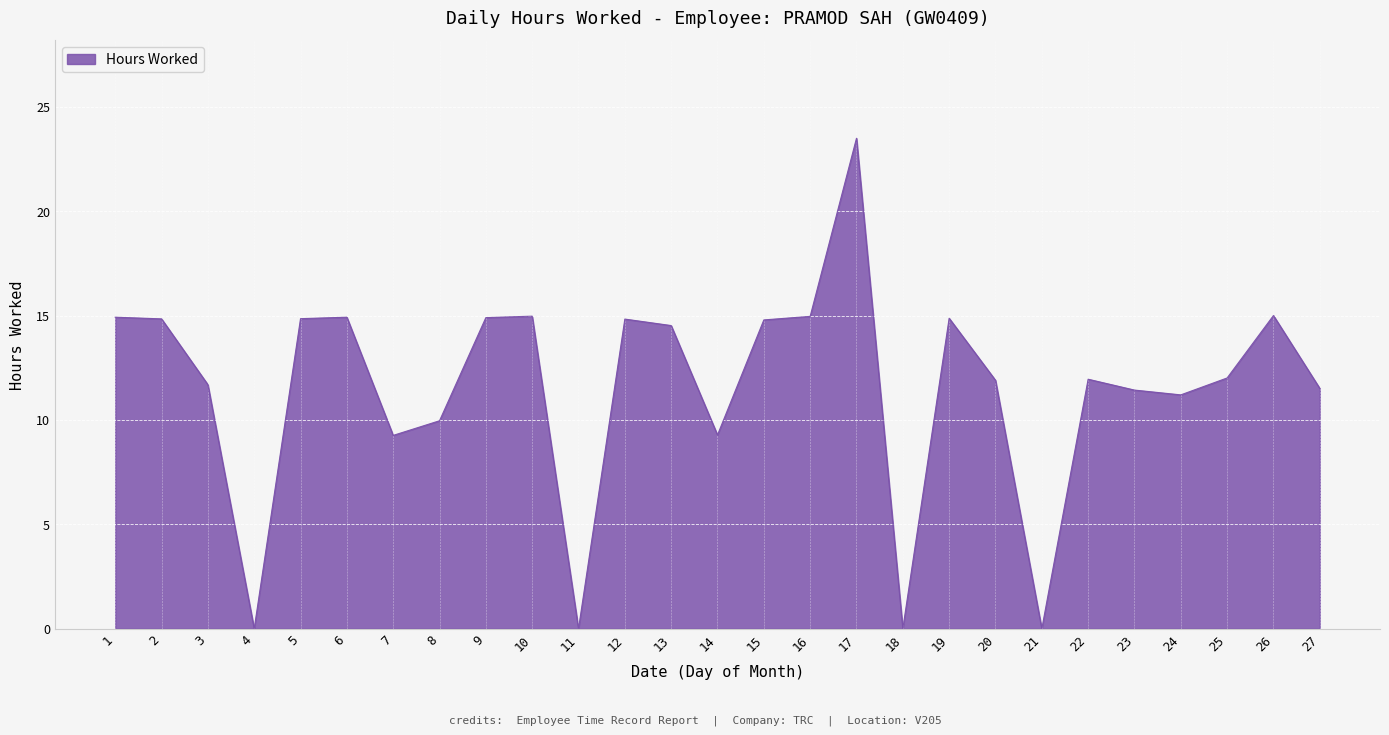

Between 22 and 4, which is larger?

22